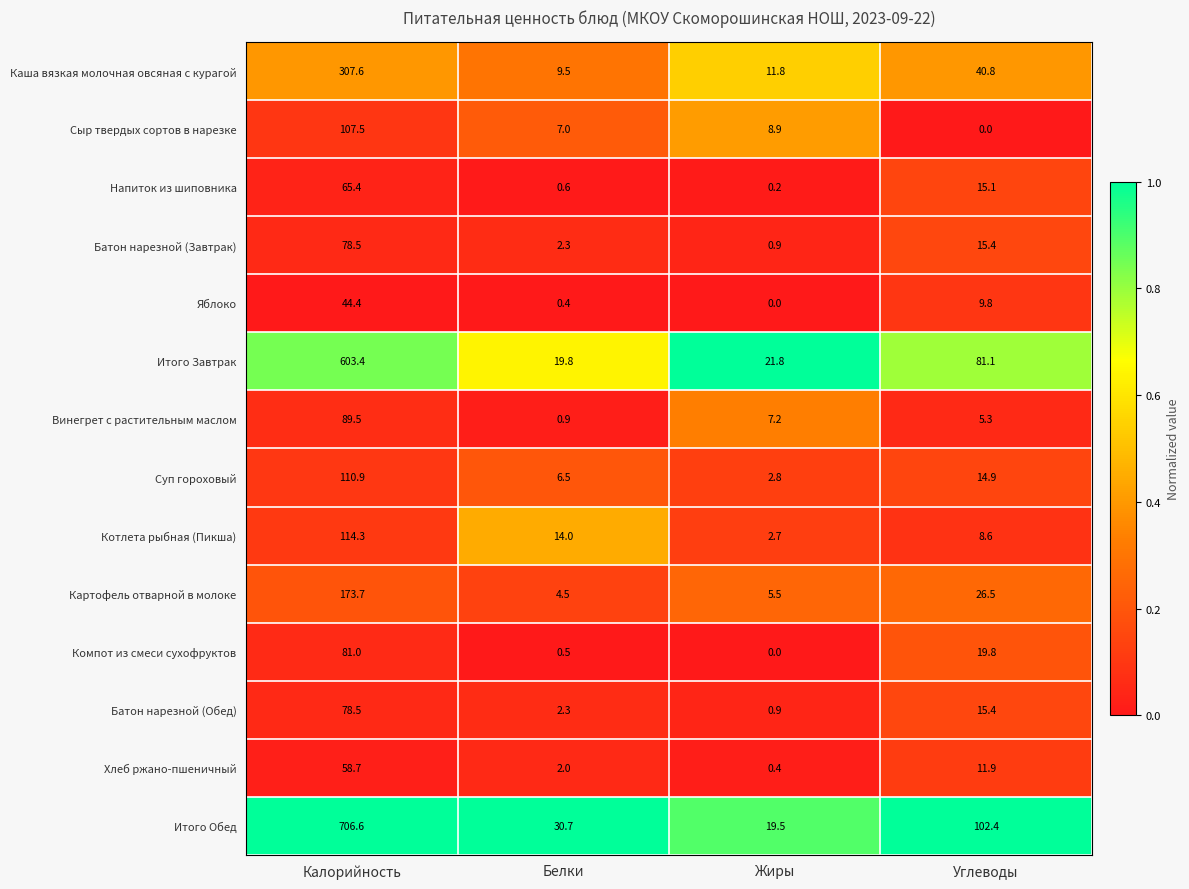

Count the number of categories in the chart.

4